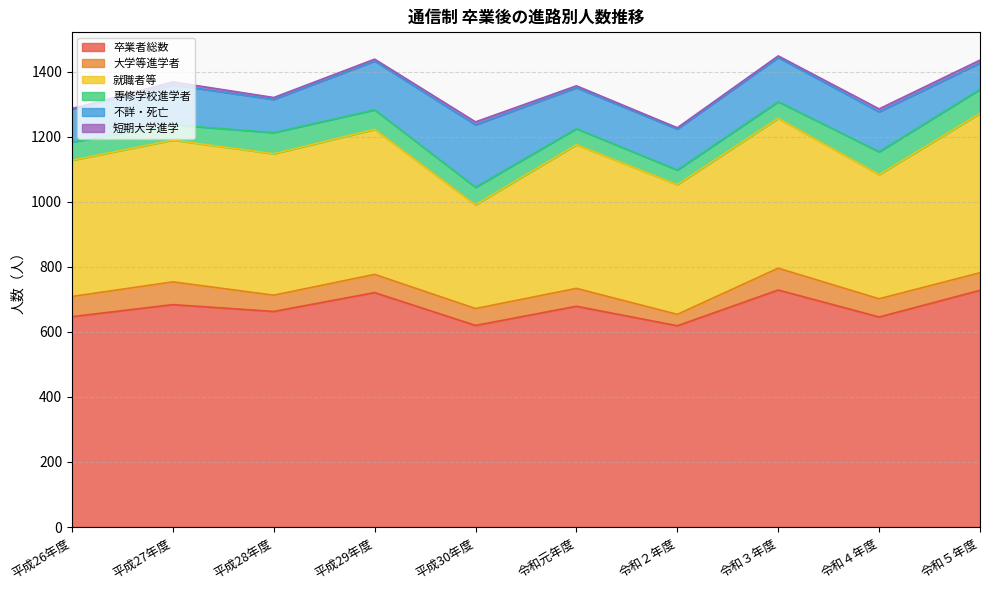

At how many categories does at least one series exceed 180?

10